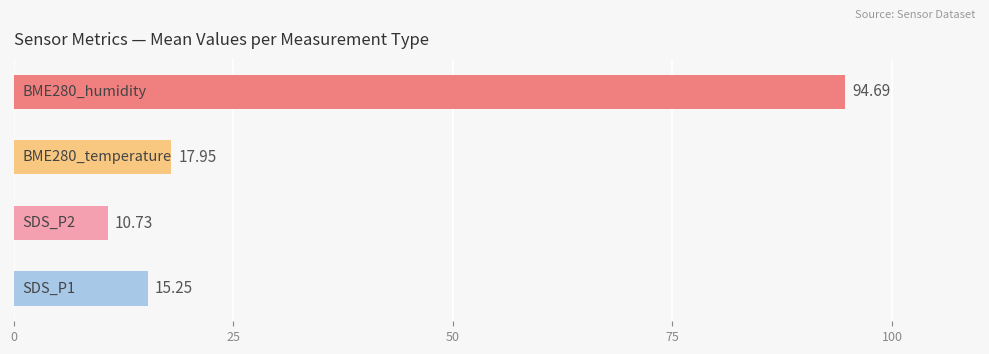

What is the average value?

34.7